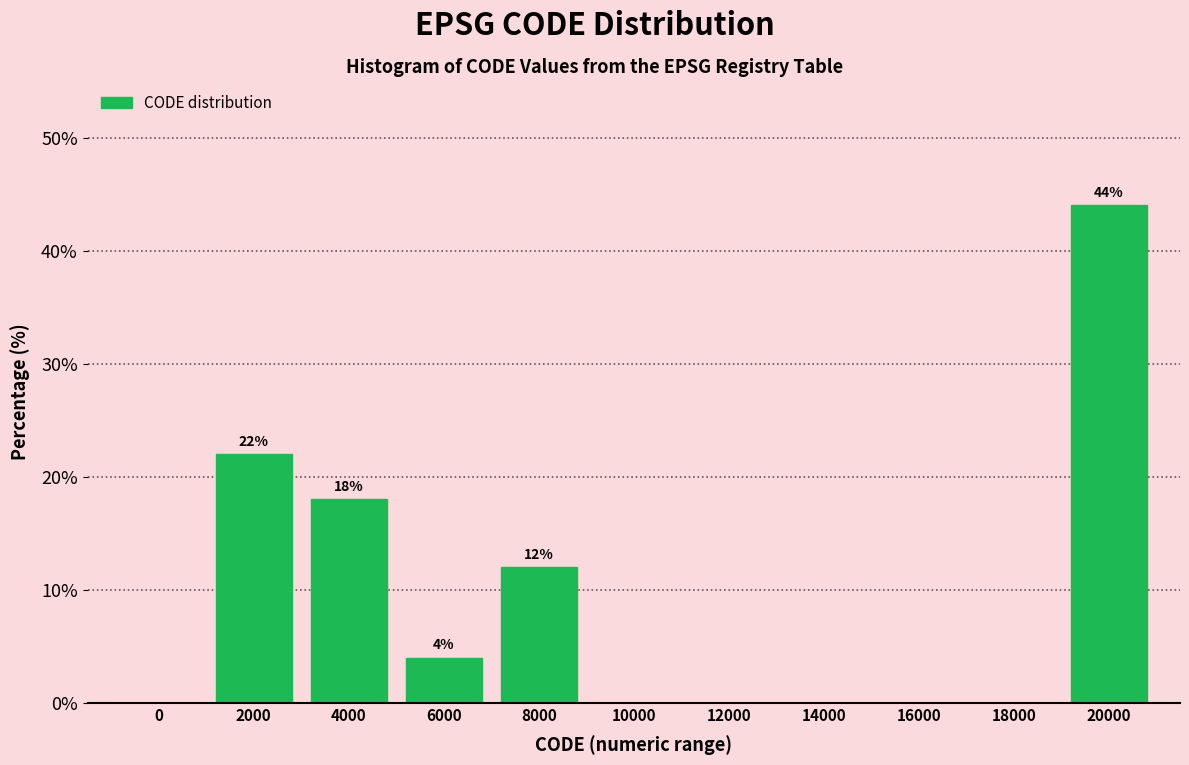

Reading left to right, what are all the values shown in this chart?

0=0	2000=22	4000=18	6000=4	8000=12	10000=0	12000=0	14000=0	16000=0	18000=0	20000=44